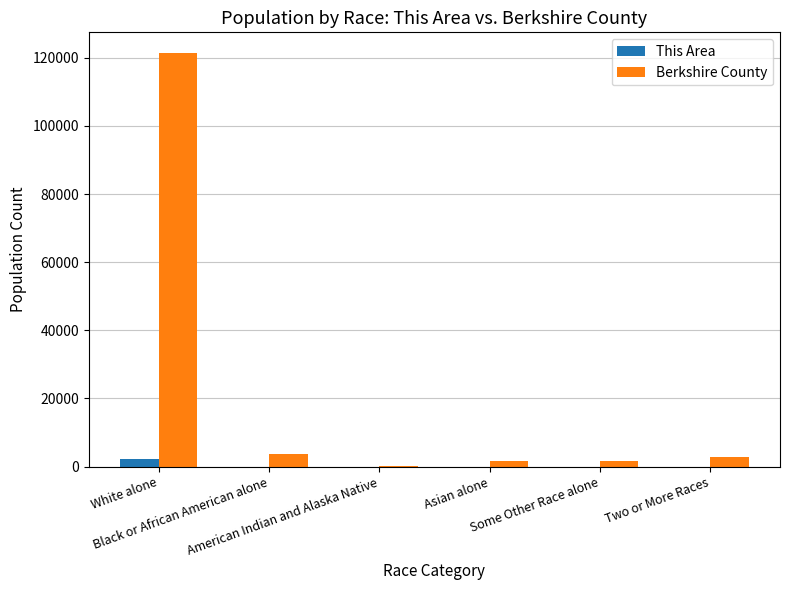

Where is Berkshire County nearest to the value 60817?

Black or African American alone